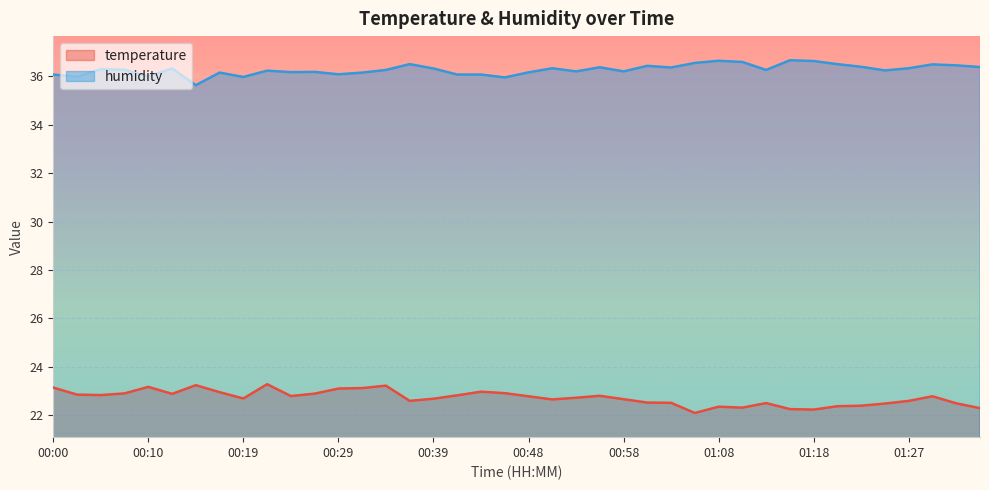

What is the average value of the humidity series?

36.3